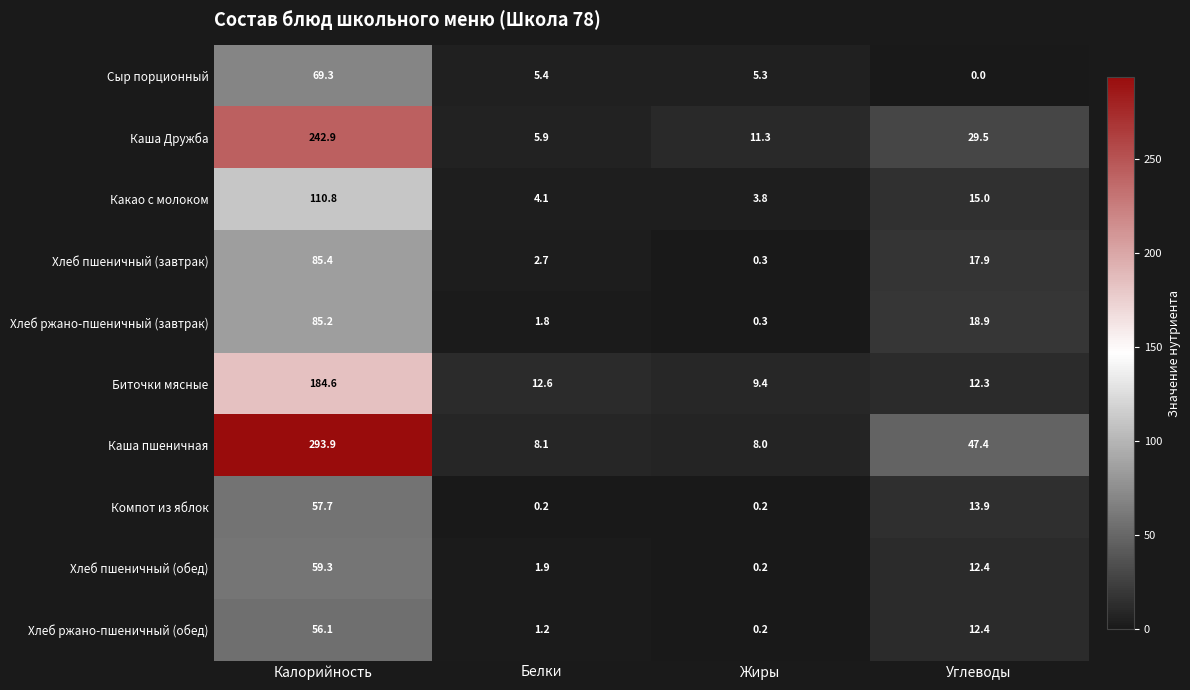

How many series are shown in this chart?

10